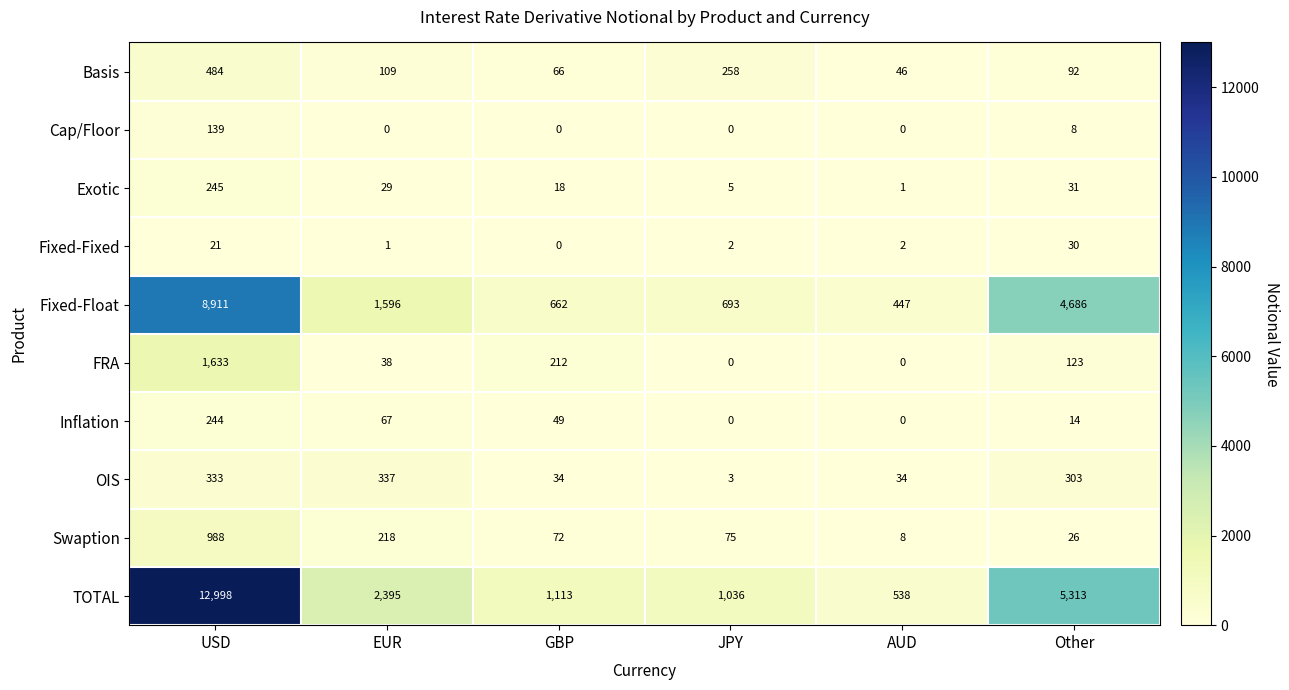

Rank the categories by Swaption value from lowest to highest.

AUD, Other, GBP, JPY, EUR, USD